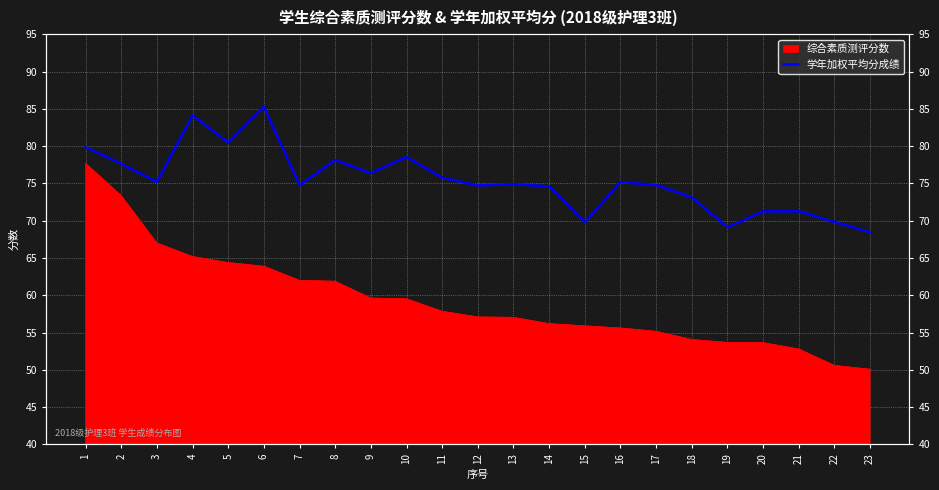

Reading left to right, extract all data points from this chart.

79.9	77.6	75.2	84.1	80.5	85.3	74.8	78.1	76.4	78.5	75.8	74.7	74.9	74.6	69.8	75.2	74.8	73.1	69.1	71.2	71.3	69.8	68.5